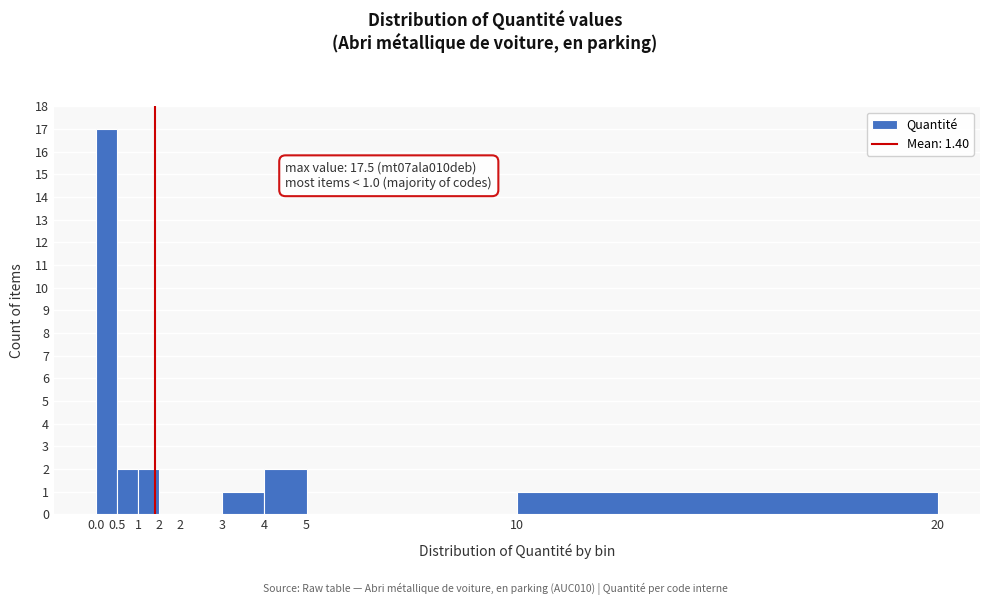

Are the bars horizontal?

No